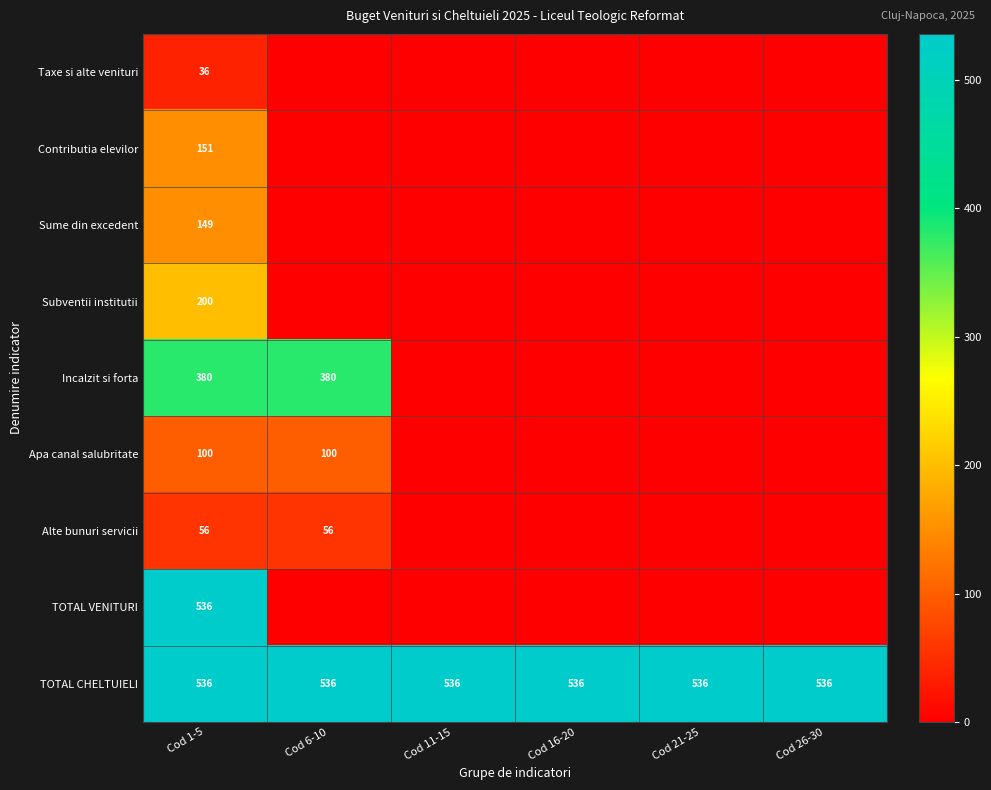

The value of TOTAL CHELTUIELI at Cod 16-20 is 536. True or false?

True